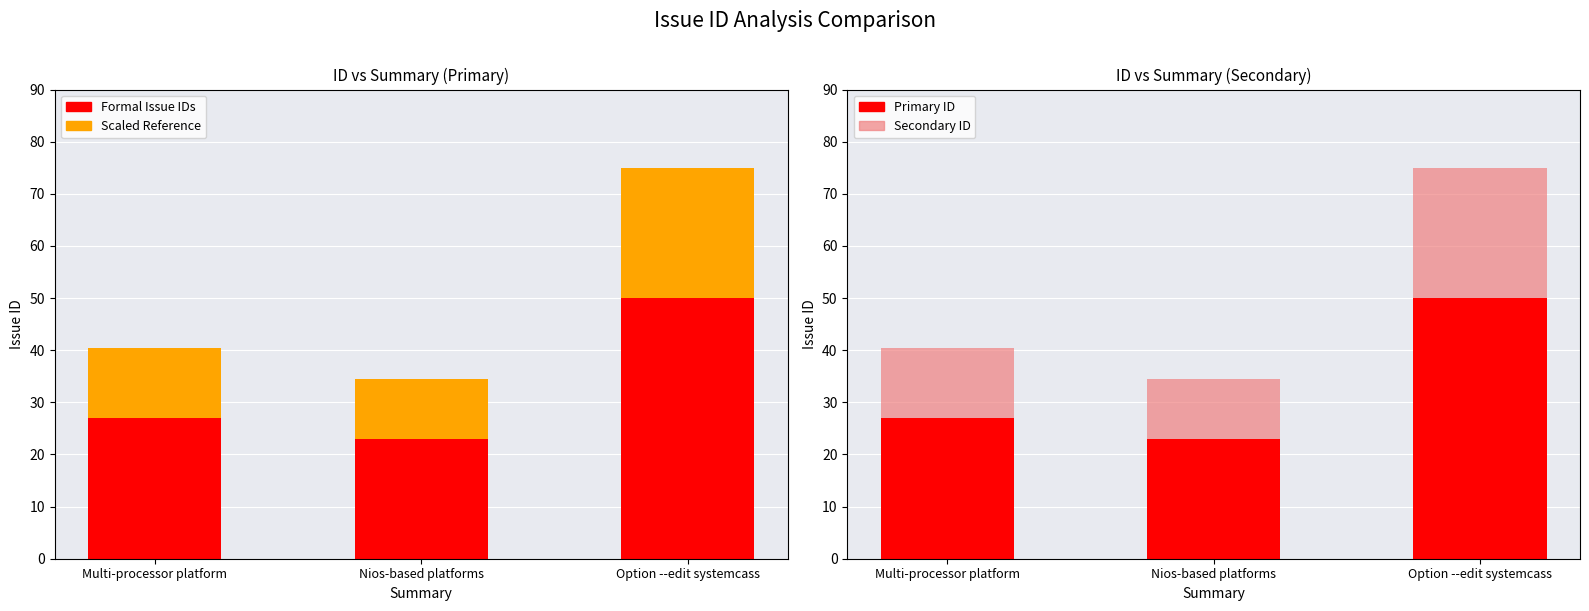

Reading left to right, extract all data points from this chart.

Formal Issue IDs: Multi-processor platform=27.0	Nios-based platforms=23.0	Option --edit systemcass=50.0
Scaled Reference: Multi-processor platform=13.5	Nios-based platforms=11.5	Option --edit systemcass=25.0
Primary ID: Multi-processor platform=27.0	Nios-based platforms=23.0	Option --edit systemcass=50.0
Secondary ID: Multi-processor platform=13.5	Nios-based platforms=11.5	Option --edit systemcass=25.0